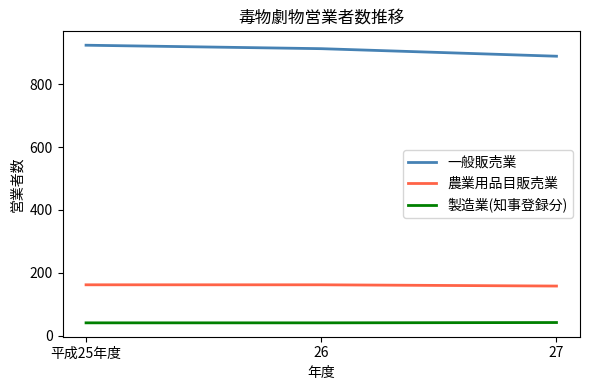

At which label is 一般販売業 closest to 906?

26